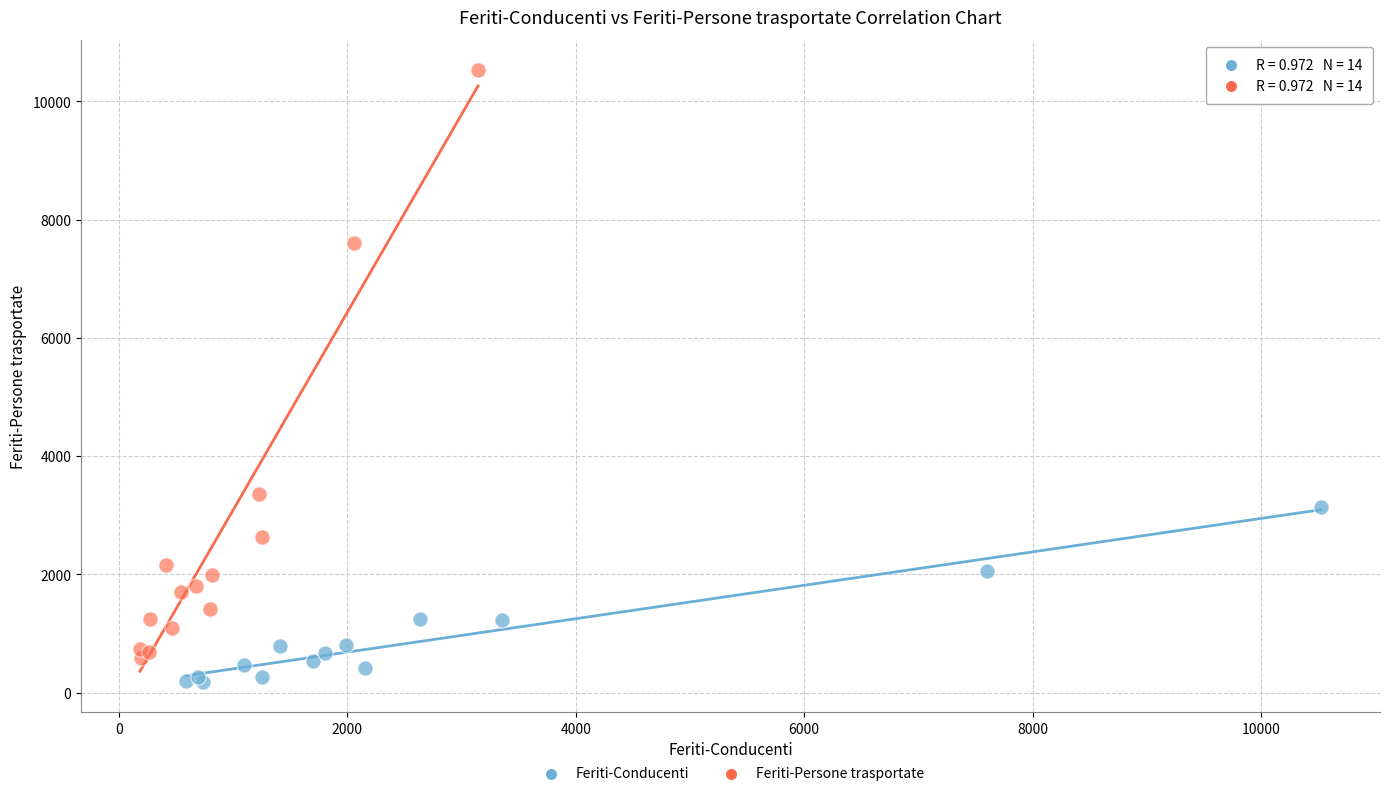

Which series has the widest spread of Y values?

Feriti-Persone trasportate